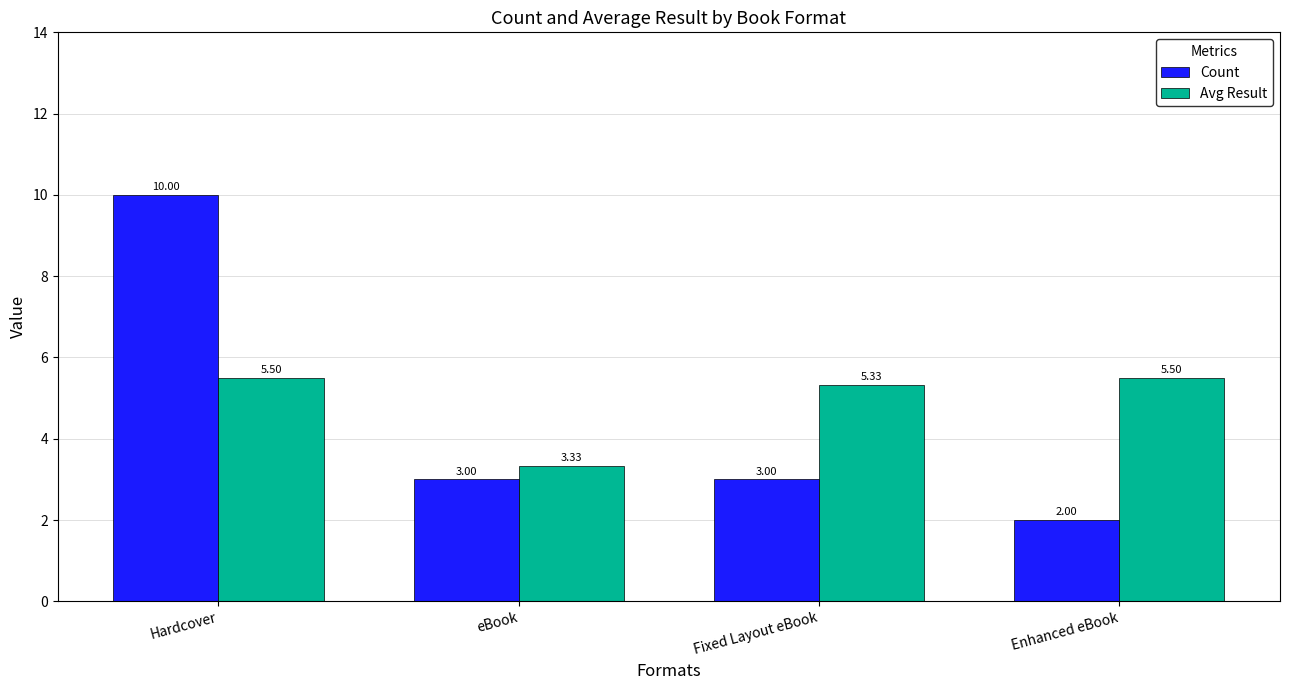

Is it true that Count equals 15.7 at Hardcover?

False